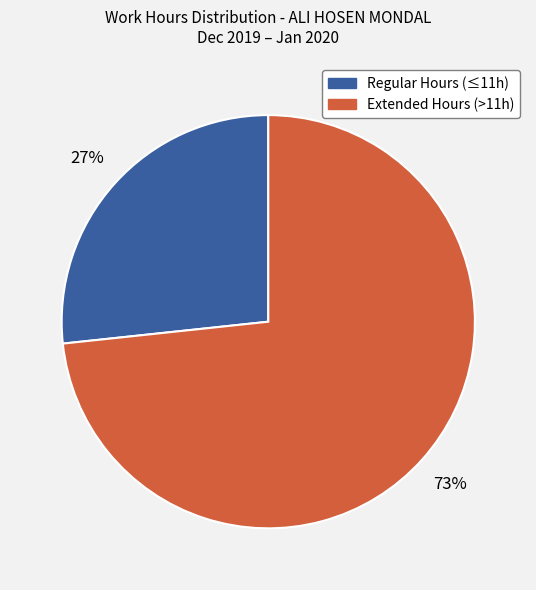

To the nearest percent, what is the average slice percentage?

50%